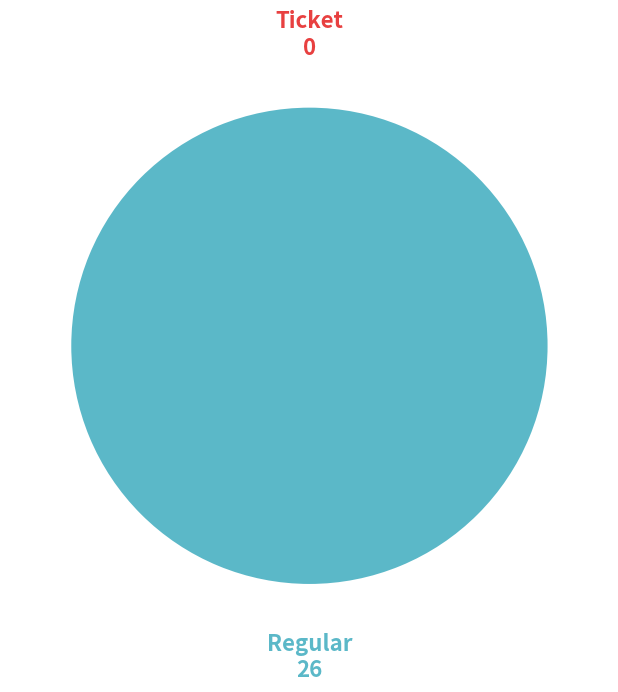

Is the sum of Regular and Ticket greater than half?

Yes